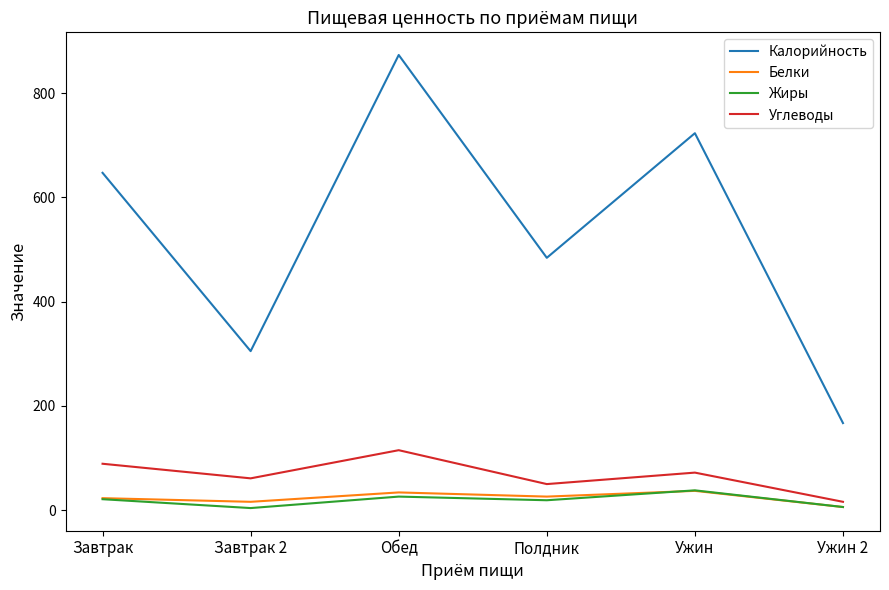

How many distinct data groups are displayed?

4